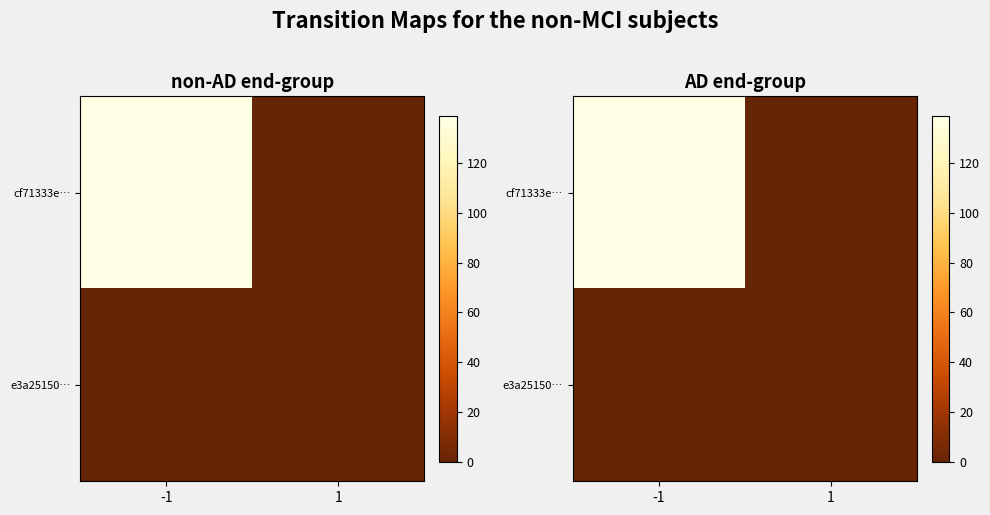

Is the value of e3a25150… at -1 greater than the value of cf71333e… at -1?

No